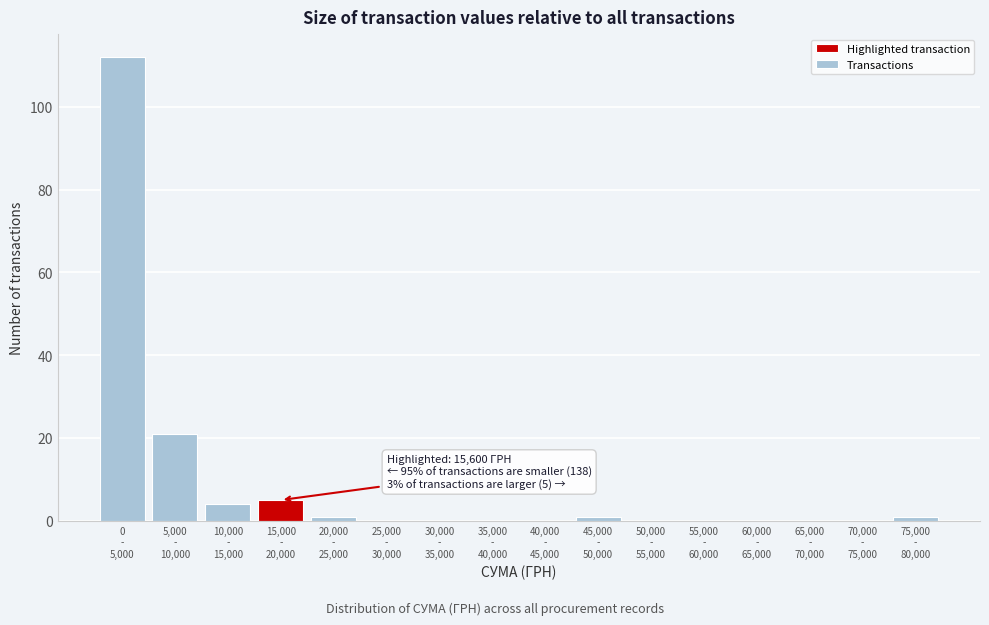

What is the maximum value shown in the chart?

112